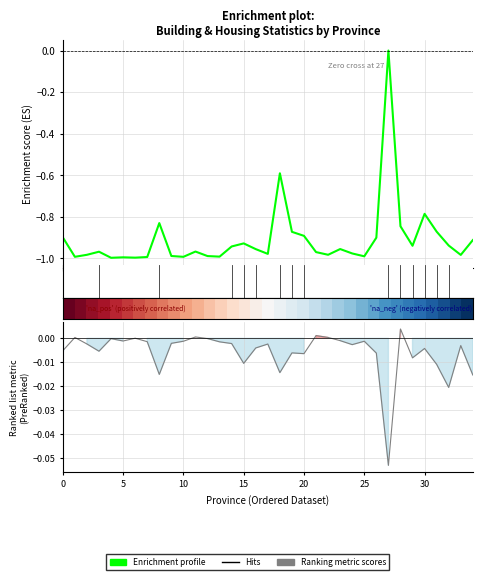

Count the Enrichment profile values in the range 0 to 1.

1